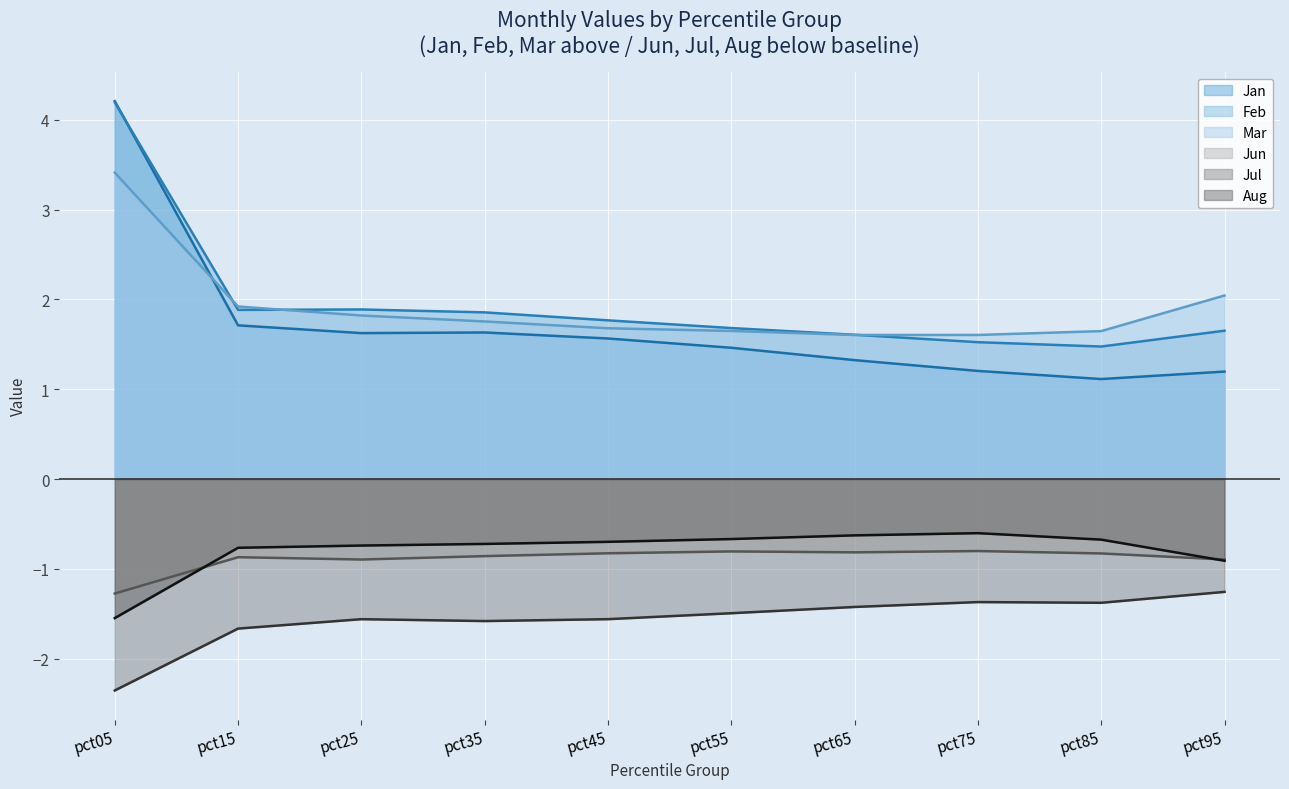

What is the sum of all Mar values?

19.1